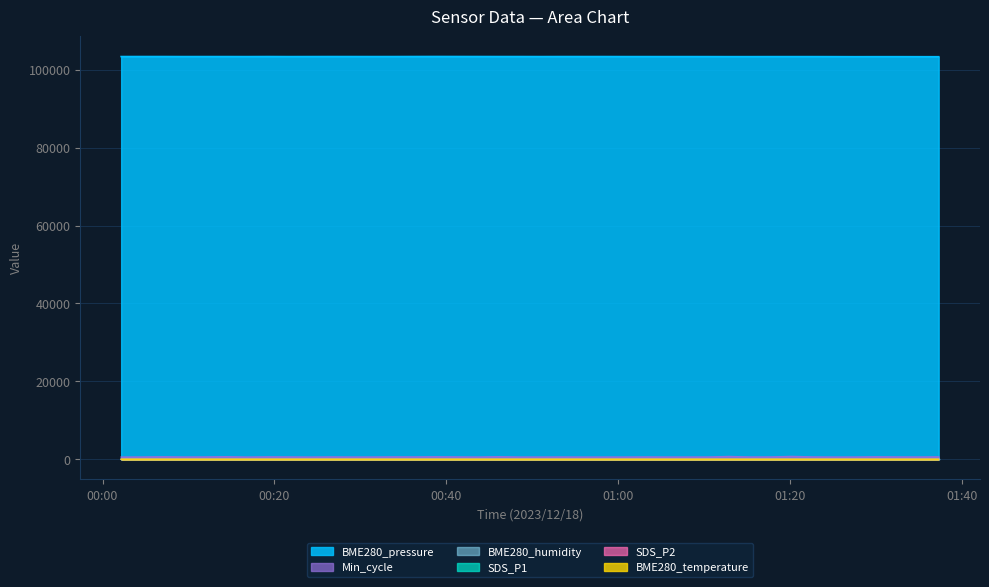

In SDS_P2, how many points are higher than both neighbors (excluding endpoints)?

10